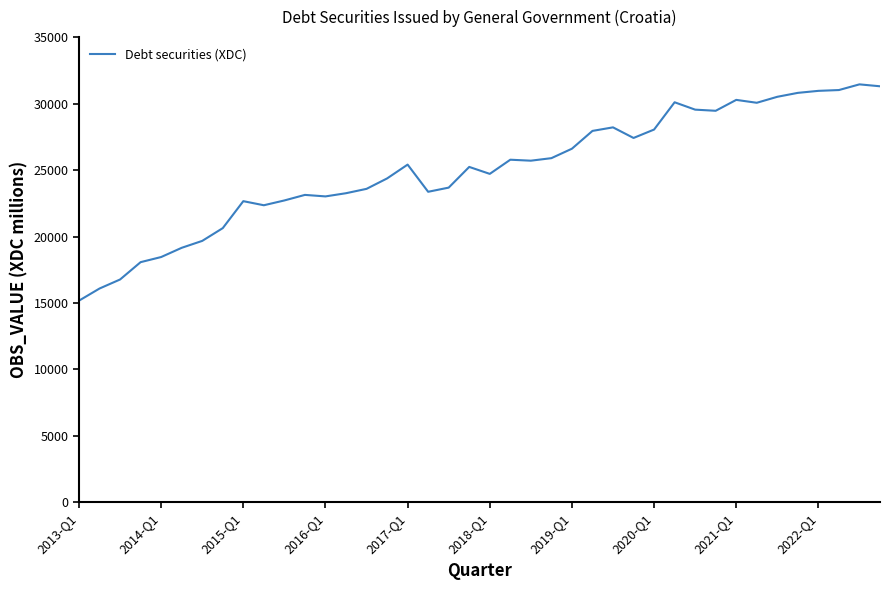

What is the smallest value displayed?

15178.3